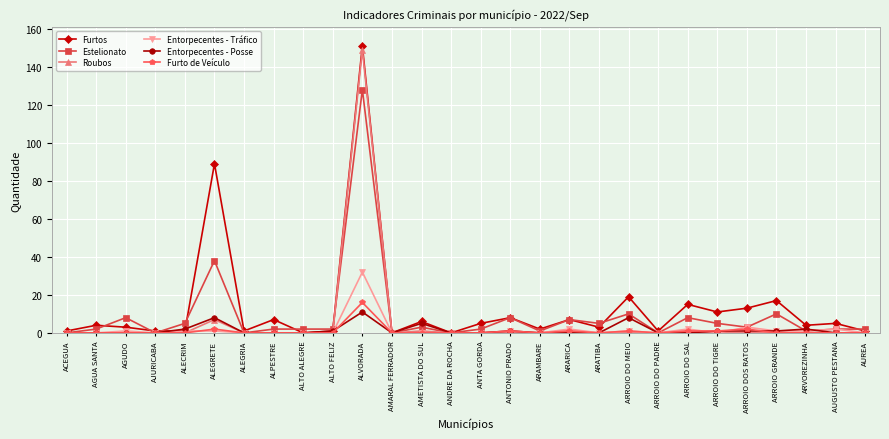

Between AMETISTA DO SUL and ARAMBARE, which series saw the biggest shift?

Entorpecentes - Posse